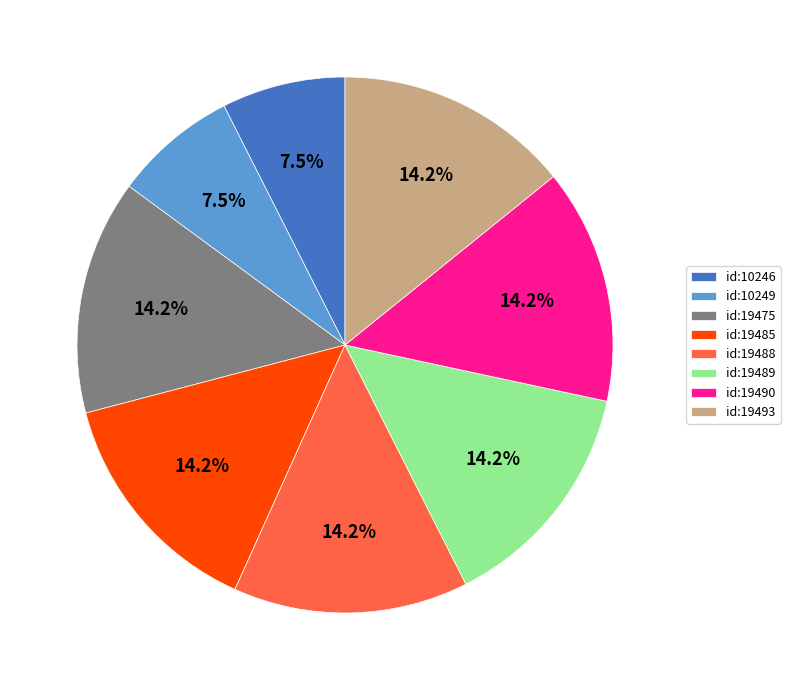

How many slices are in this pie chart?

8